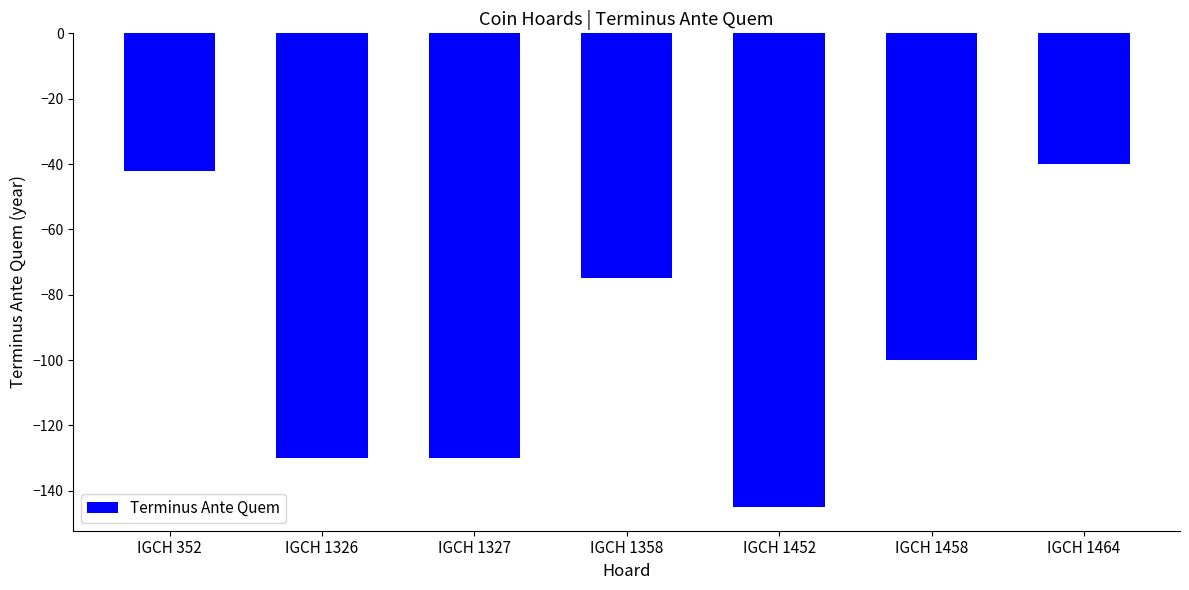

True or false: the data shows -221 at IGCH 1327.

False